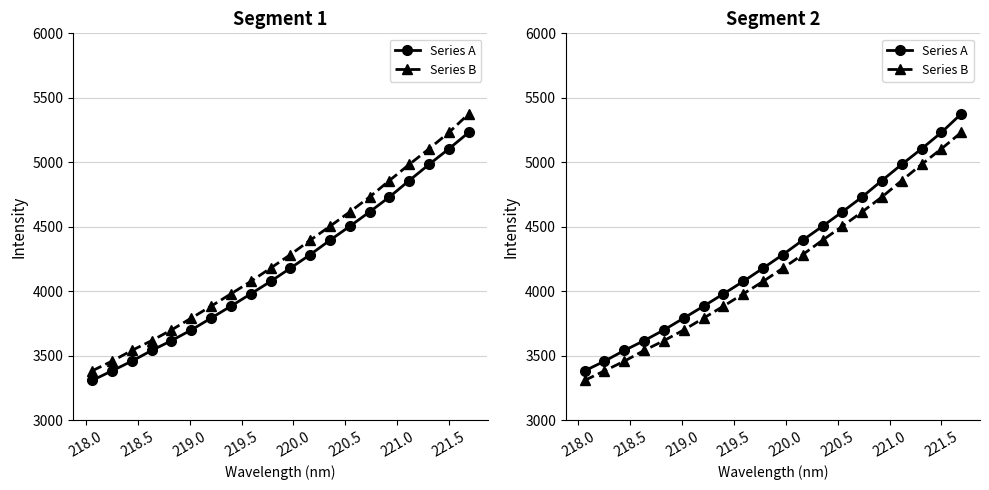

What is the maximum value for Series A?

5375.5